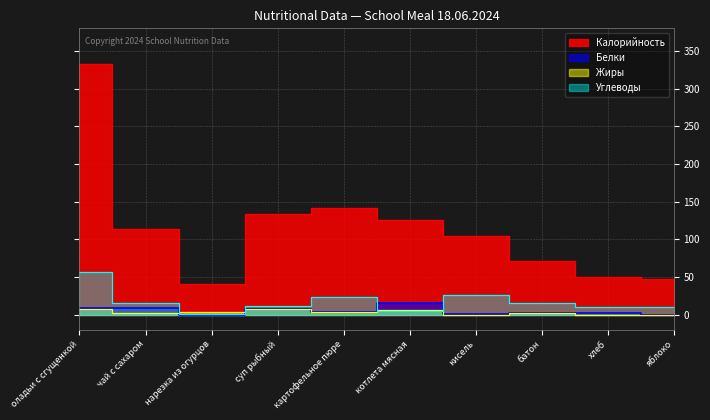

True or false: Углеводы has more than 1 points higher than both neighbors.

True